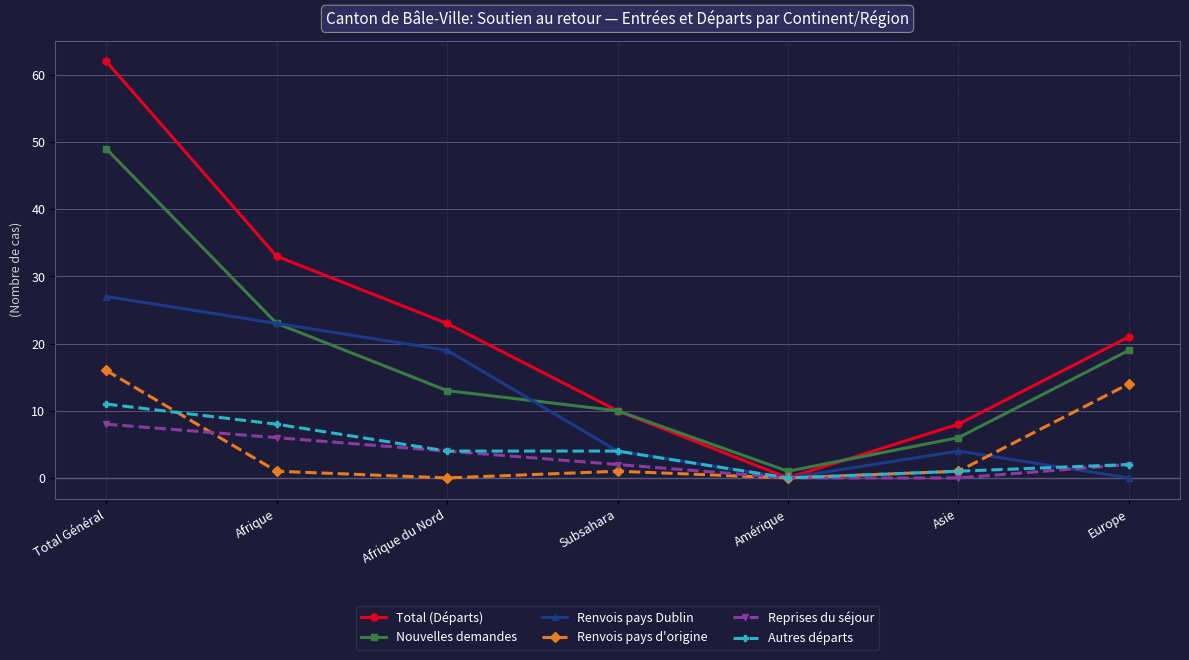

Is it true that Nouvelles demandes equals 10 at Asie?

False